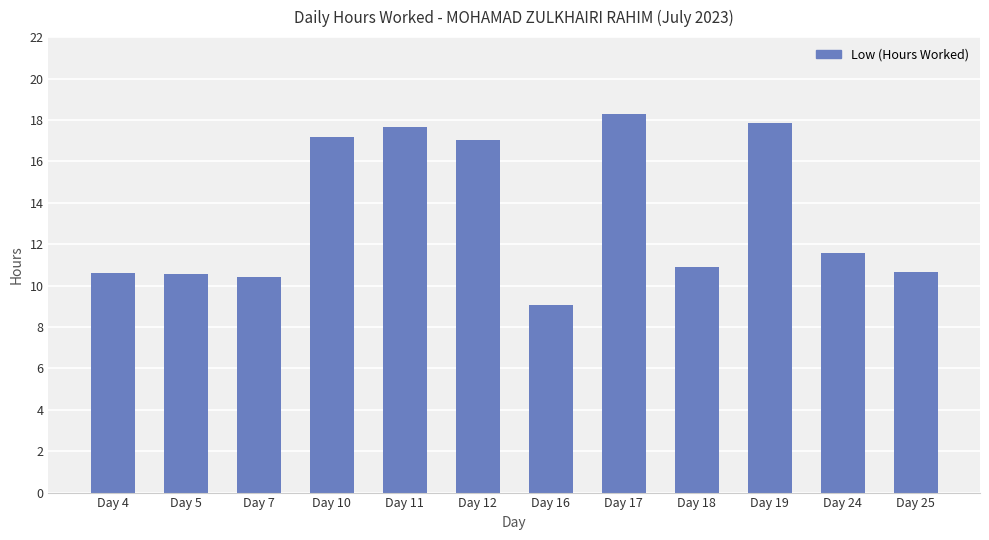

What is the difference between the maximum and minimum values?

9.2